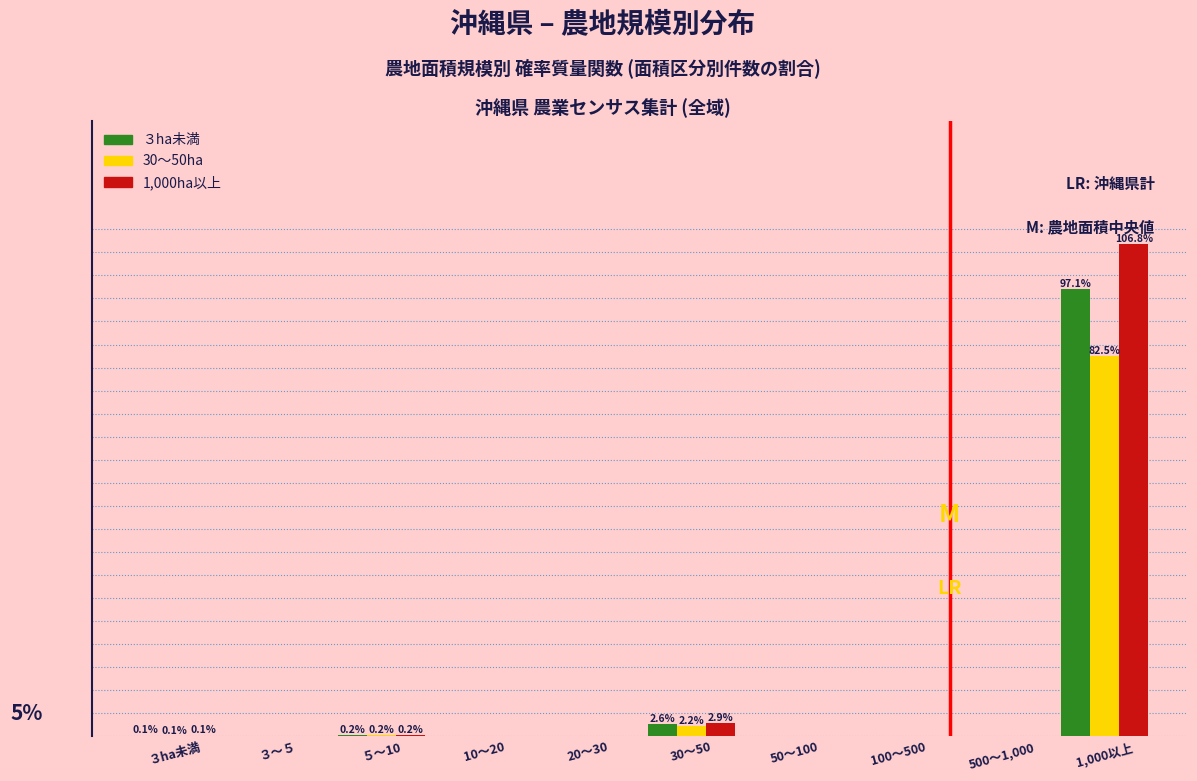

What are all the series names shown in the legend?

３ha未満, 30～50ha, 1,000ha以上